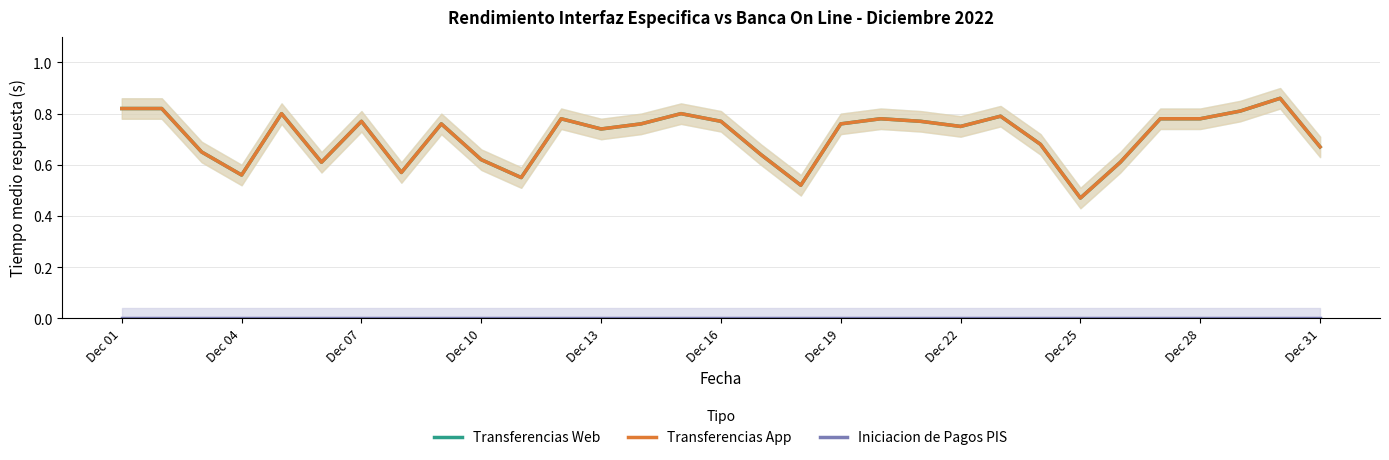

True or false: Iniciacion de Pagos PIS and Transferencias Web intersect in this chart.

False